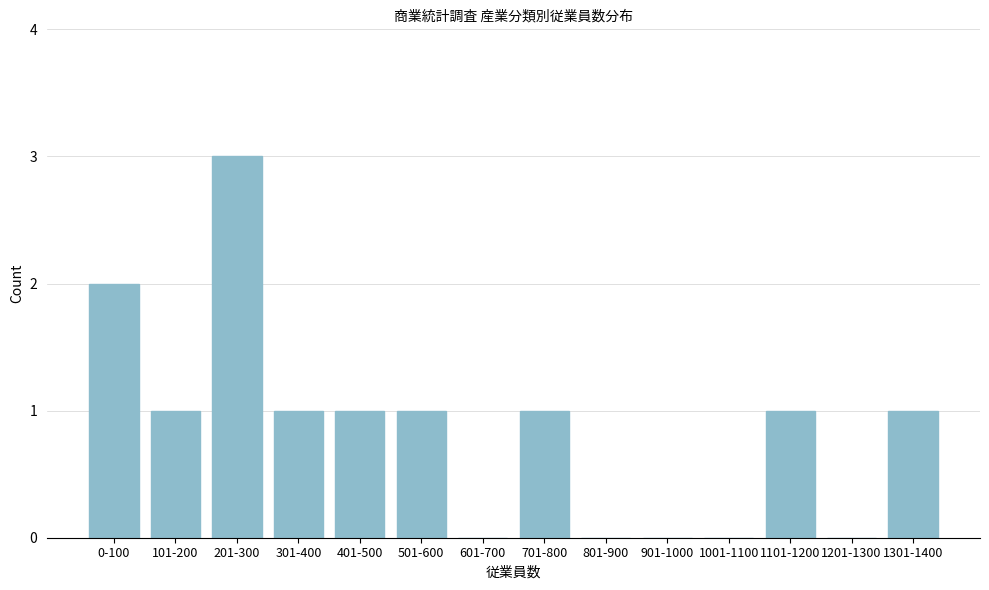

Reading left to right, transcribe all the data shown in this chart.

0-100=2	101-200=1	201-300=3	301-400=1	401-500=1	501-600=1	601-700=0	701-800=1	801-900=0	901-1000=0	1001-1100=0	1101-1200=1	1201-1300=0	1301-1400=1